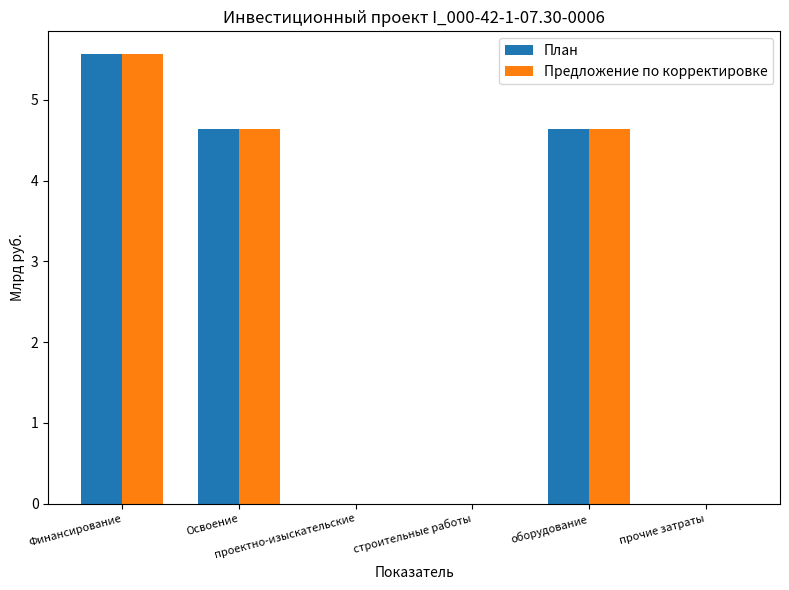

What is the sum of all Предложение по корректировке values?

14.9